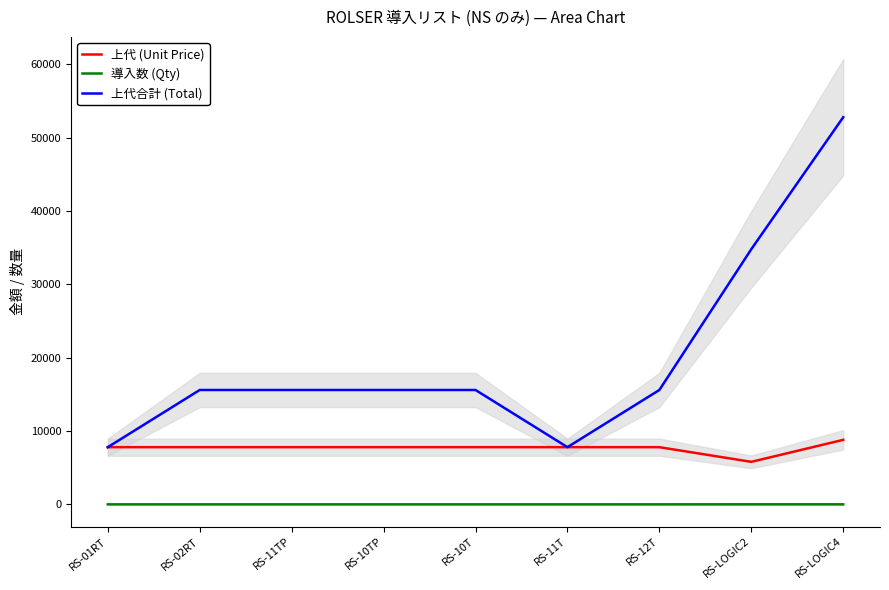

At how many categories does at least one series exceed 17950?

2